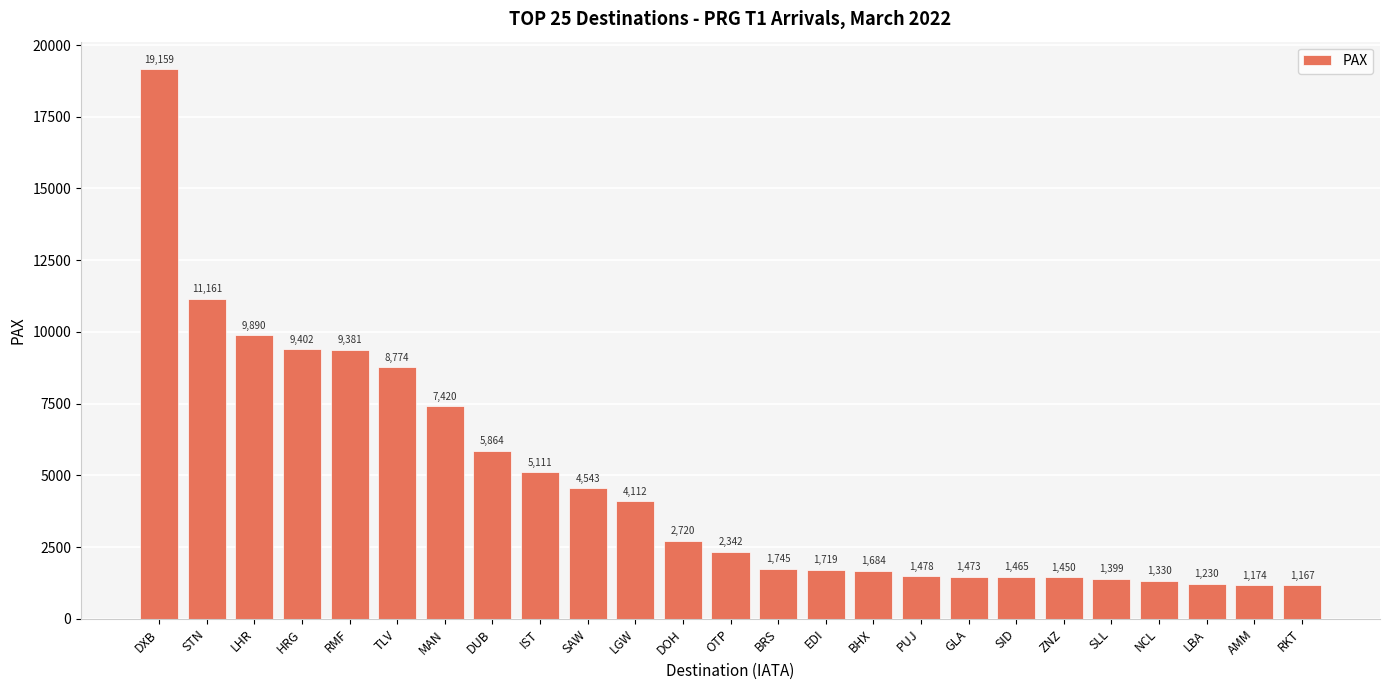

What is the label of the 18th bar from the right?

DUB